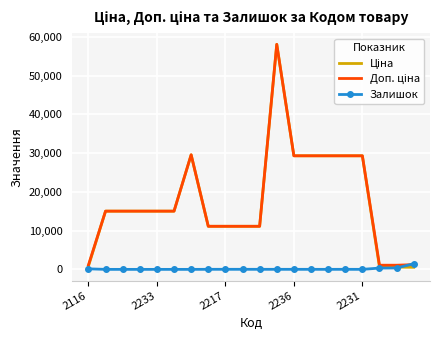

What is the maximum value for Залишок?

1460.0